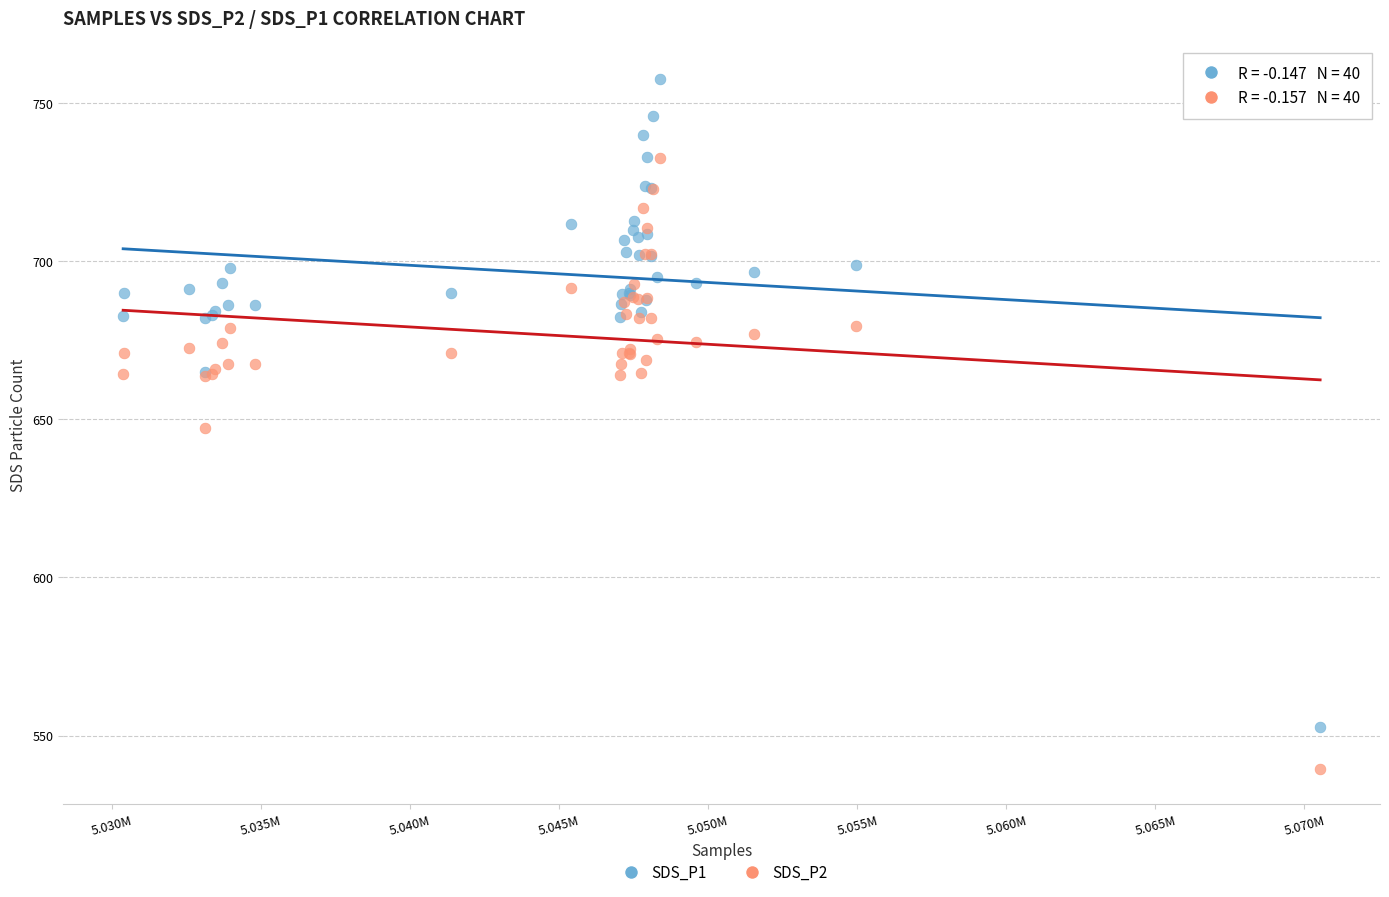

Which series contains the highest Y value?

SDS_P1